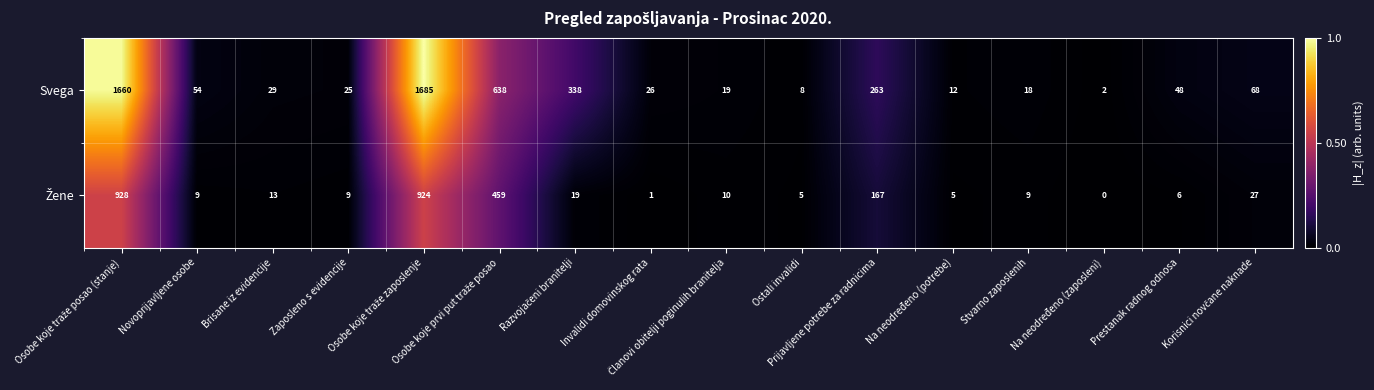

What is the average value of the Svega series?

306